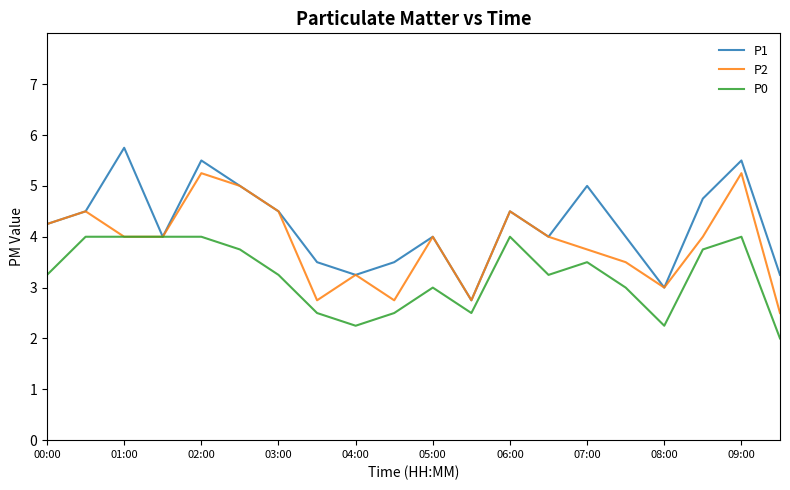

Which series has the largest total across all categories?

P1